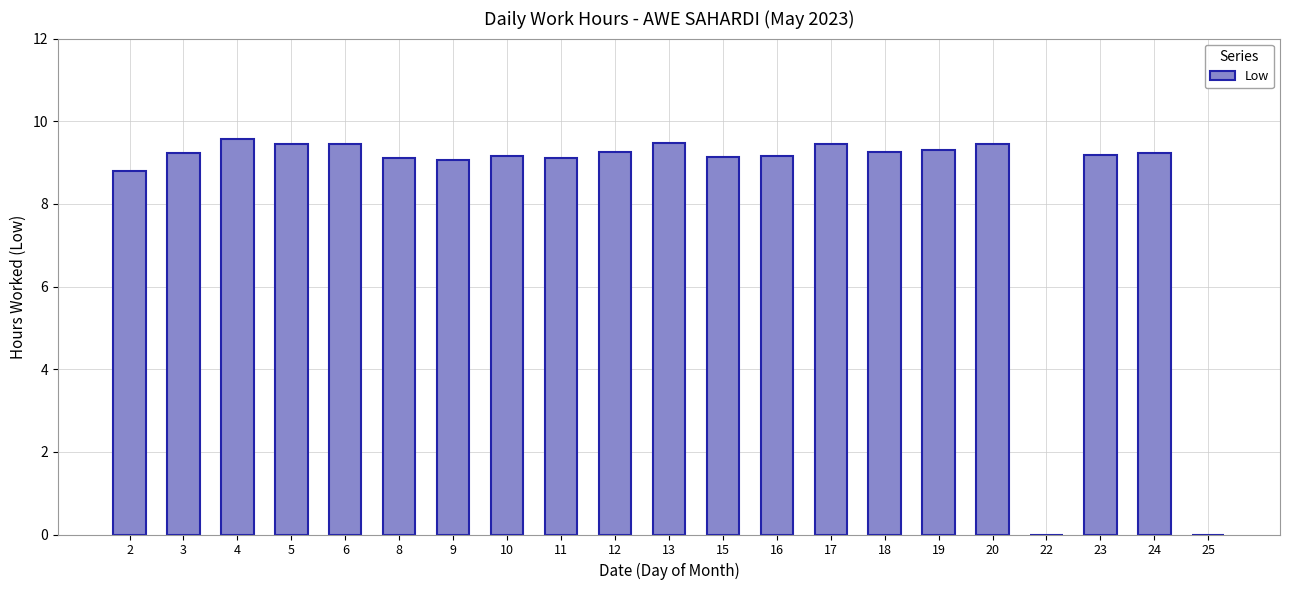

The chart shows a value of 9.3 at 19. True or false?

True